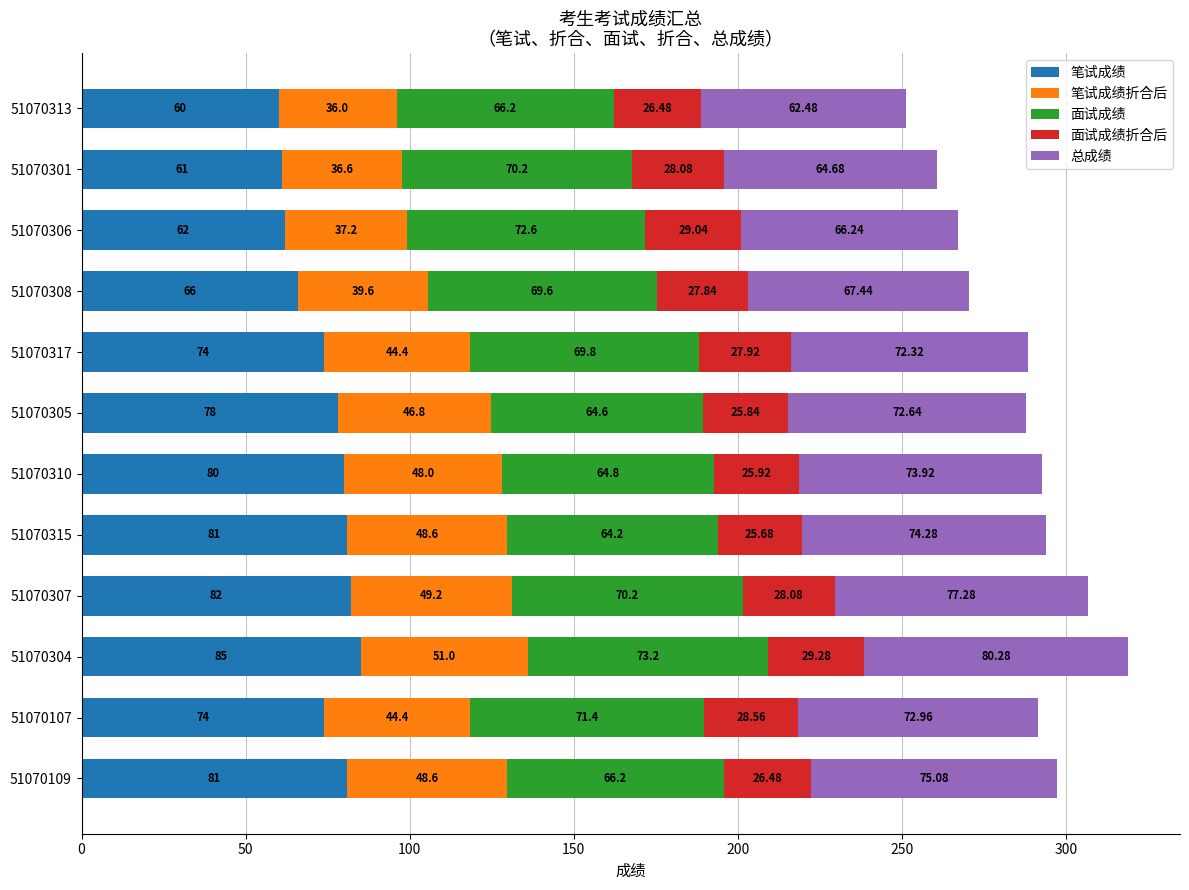

What is the total value across all series at 51070304?

318.8